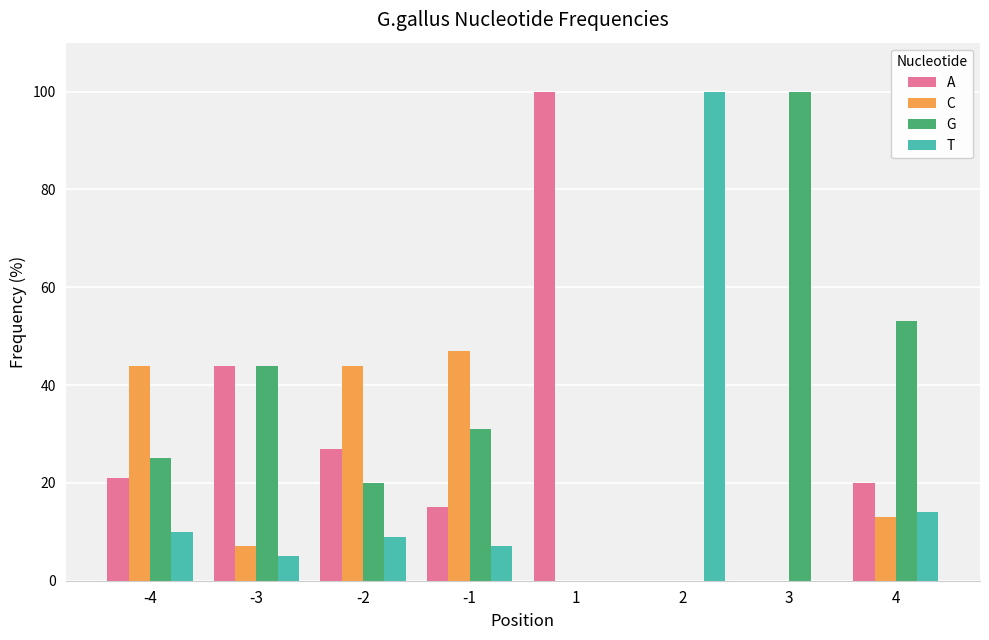

Is the value of A at 3 greater than the value of T at -3?

No